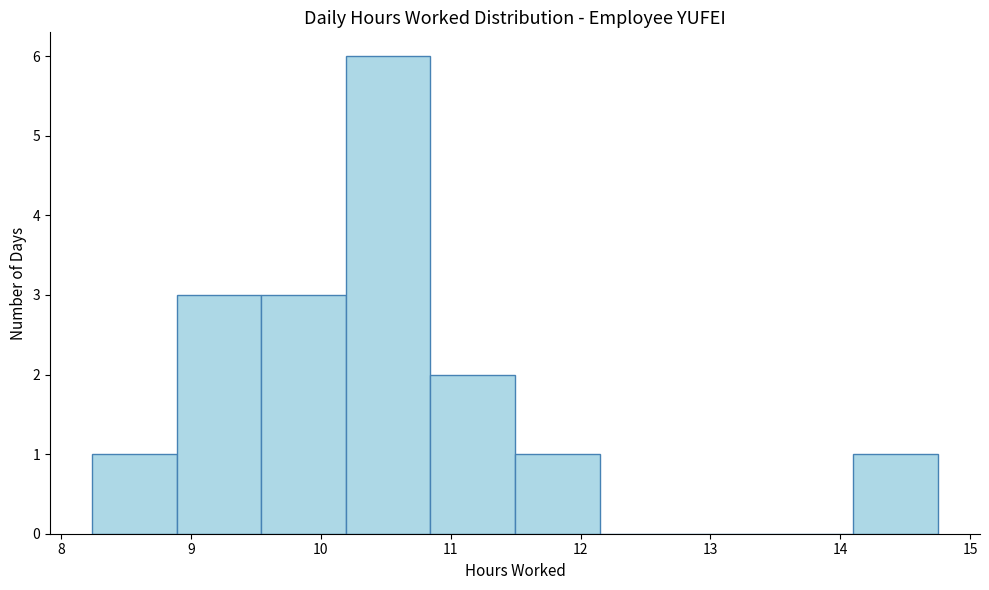

Reading left to right, transcribe this chart: for each bar, give the range it covers on the x-axis and its height. Neither the bar edges nor the heights are printed on the chart, so give them approximately, as read against the axes.

8.2 to 8.9: 1
8.9 to 9.5: 3
9.5 to 10.2: 3
10.2 to 10.8: 6
10.8 to 11.5: 2
11.5 to 12.1: 1
12.1 to 12.8: 0
12.8 to 13.4: 0
13.4 to 14.1: 0
14.1 to 14.8: 1